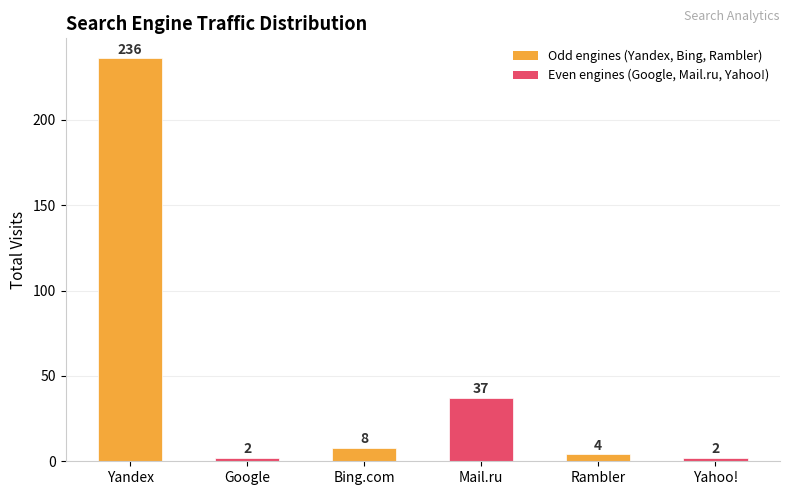

Does the chart contain stacked bars?

No